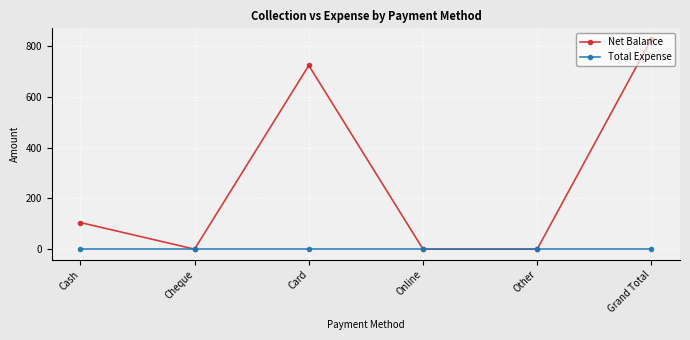

What is the highest value of the Net Balance series?

830